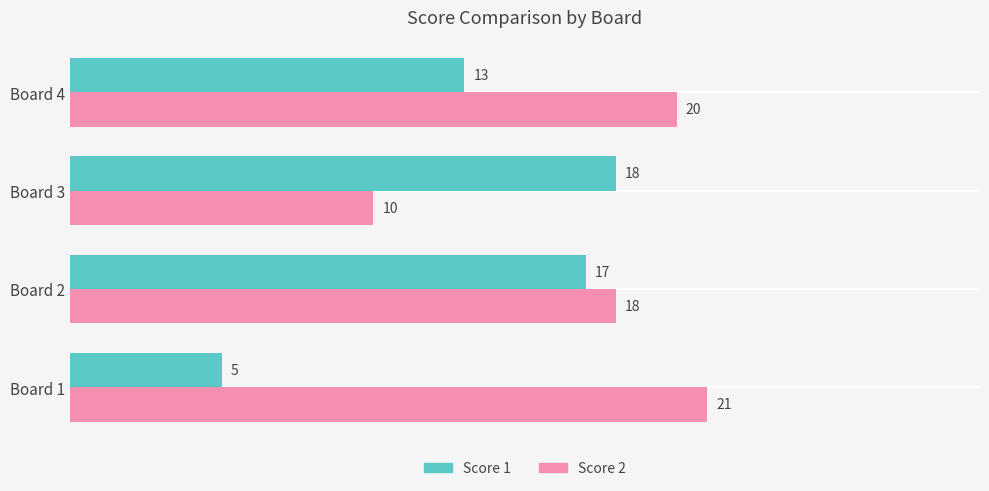

What is the sum of all Score 1 values?

53